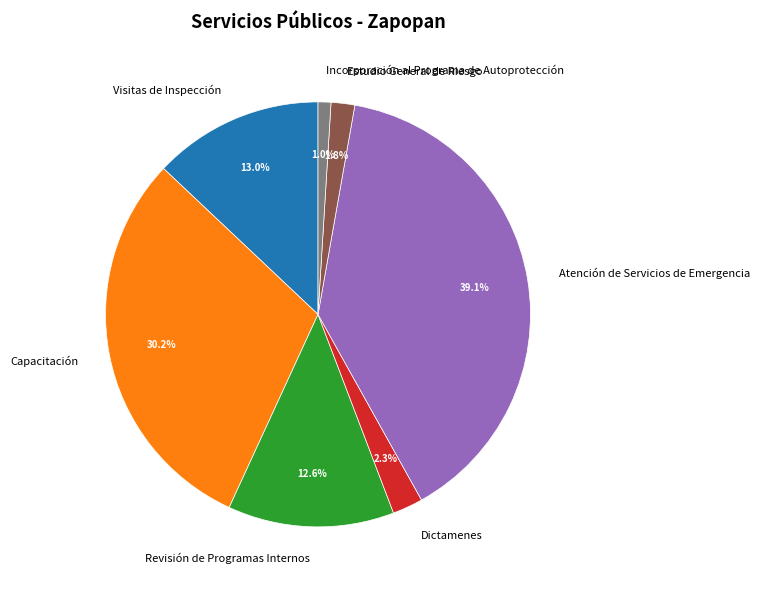

How many segments does this pie chart have?

7